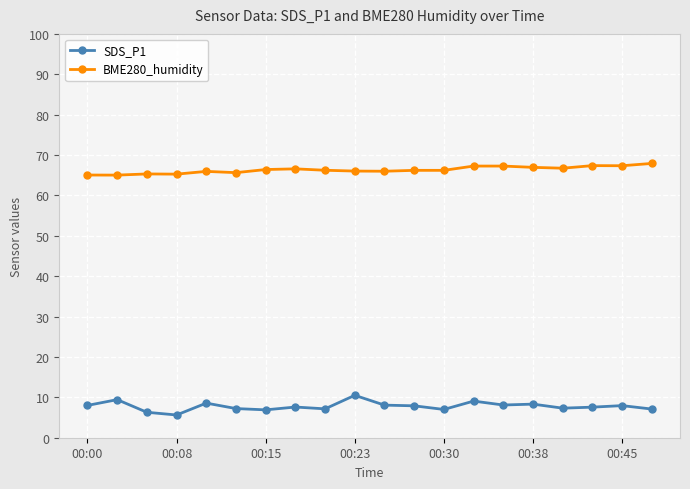

How many categories are shown in the chart?

20